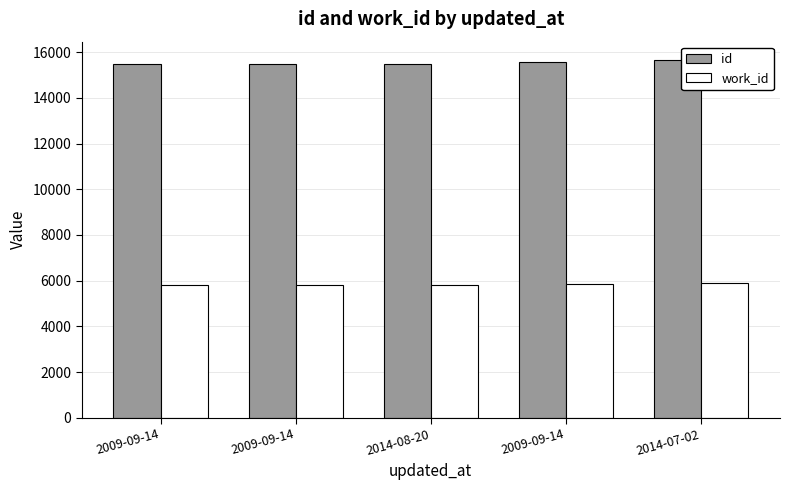

Reading left to right, transcribe all the data shown in this chart.

id: 15461	15462	15472	15552	15674
work_id: 5787	5787	5804	5831	5907